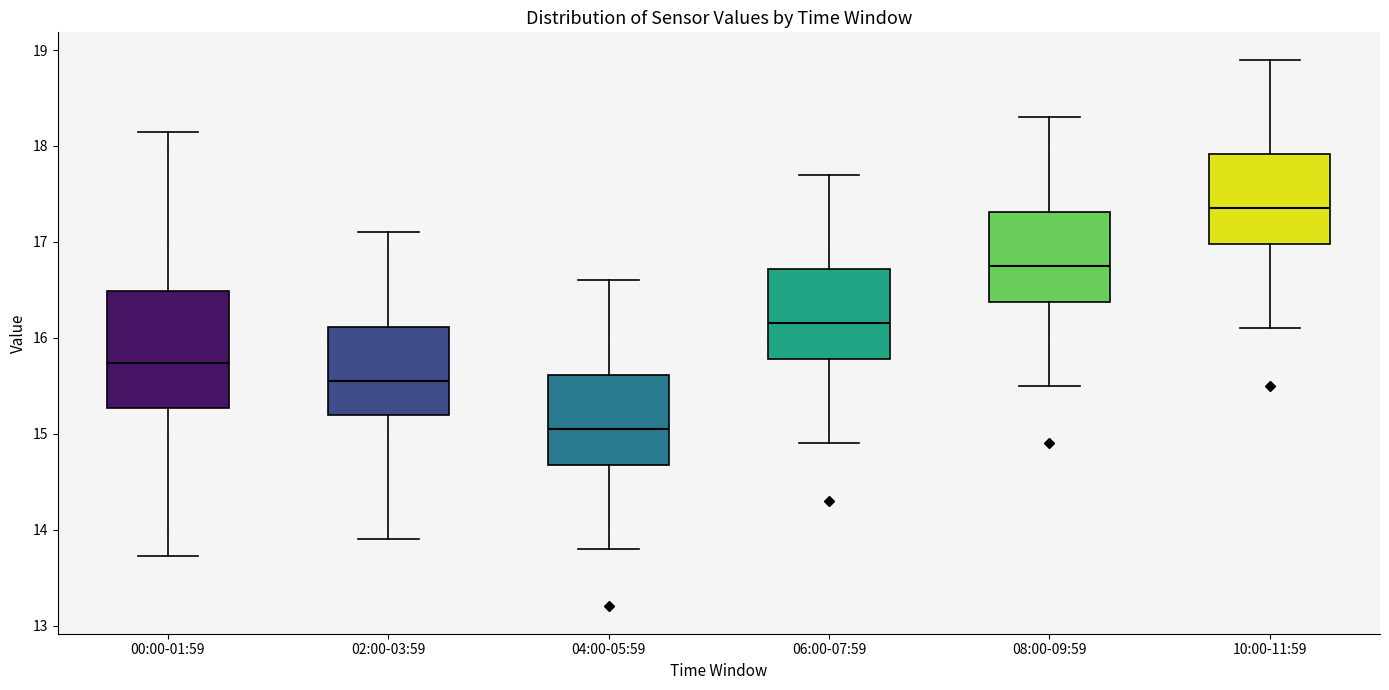

Reading left to right, read every box against the y-axis: the position of its median line, the range the box covers, and the ends of its whiskers. The values are not printed on the chart, so give them approximately, as read against the axis.

00:00-01:59: median 15.7, box 15.3 to 16.5, whiskers 13.7 to 18.2
02:00-03:59: median 15.6, box 15.2 to 16.1, whiskers 13.9 to 17.1
04:00-05:59: median 15.1, box 14.7 to 15.6, whiskers 13.8 to 16.6
06:00-07:59: median 16.2, box 15.8 to 16.7, whiskers 14.9 to 17.7
08:00-09:59: median 16.8, box 16.4 to 17.3, whiskers 15.5 to 18.3
10:00-11:59: median 17.4, box 17.0 to 17.9, whiskers 16.1 to 18.9